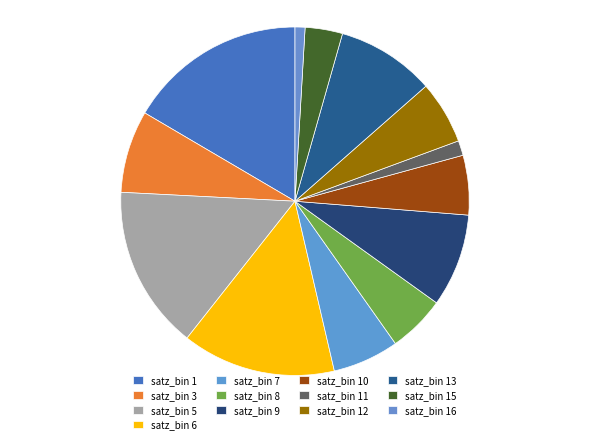

Count the number of slices in the pie.

13